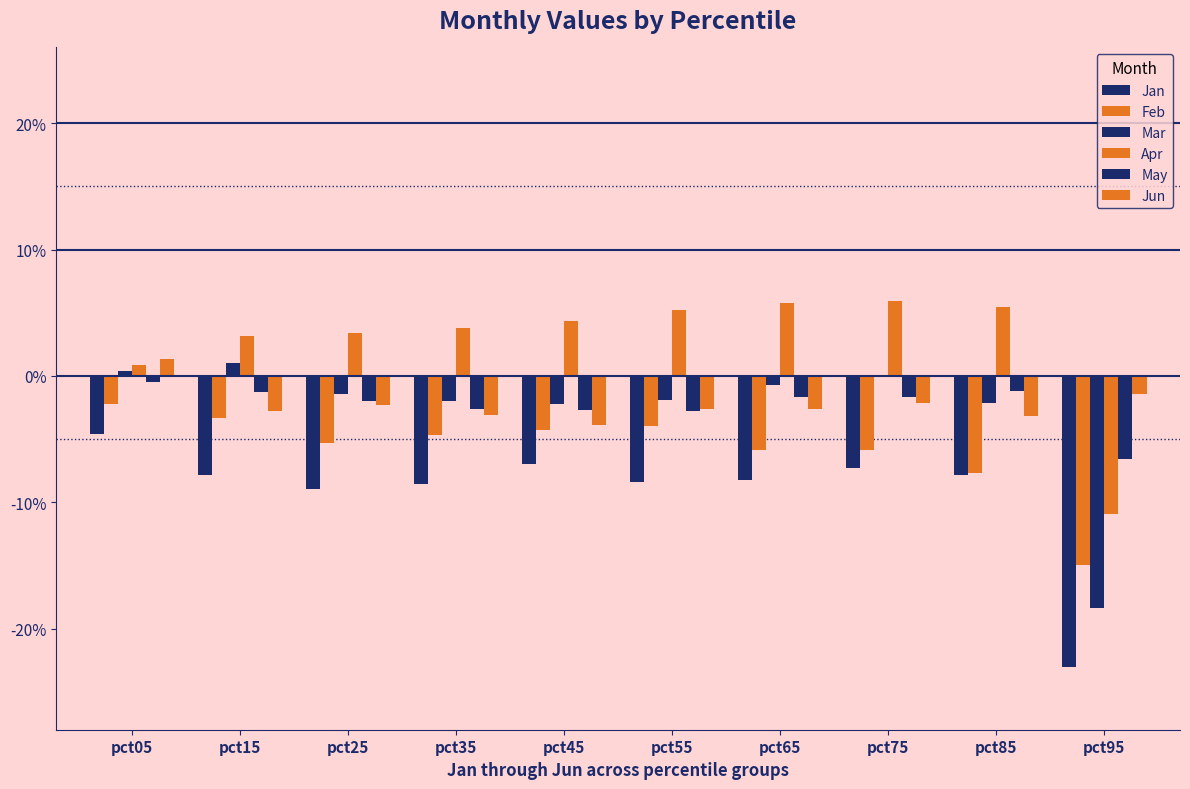

List the labels in order of Apr value, smallest first.

pct95, pct05, pct15, pct25, pct35, pct45, pct55, pct85, pct65, pct75